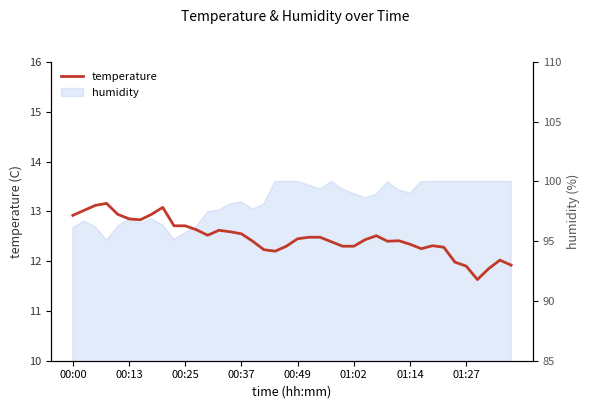

Which has a higher value, 01:27 or 27?

01:27